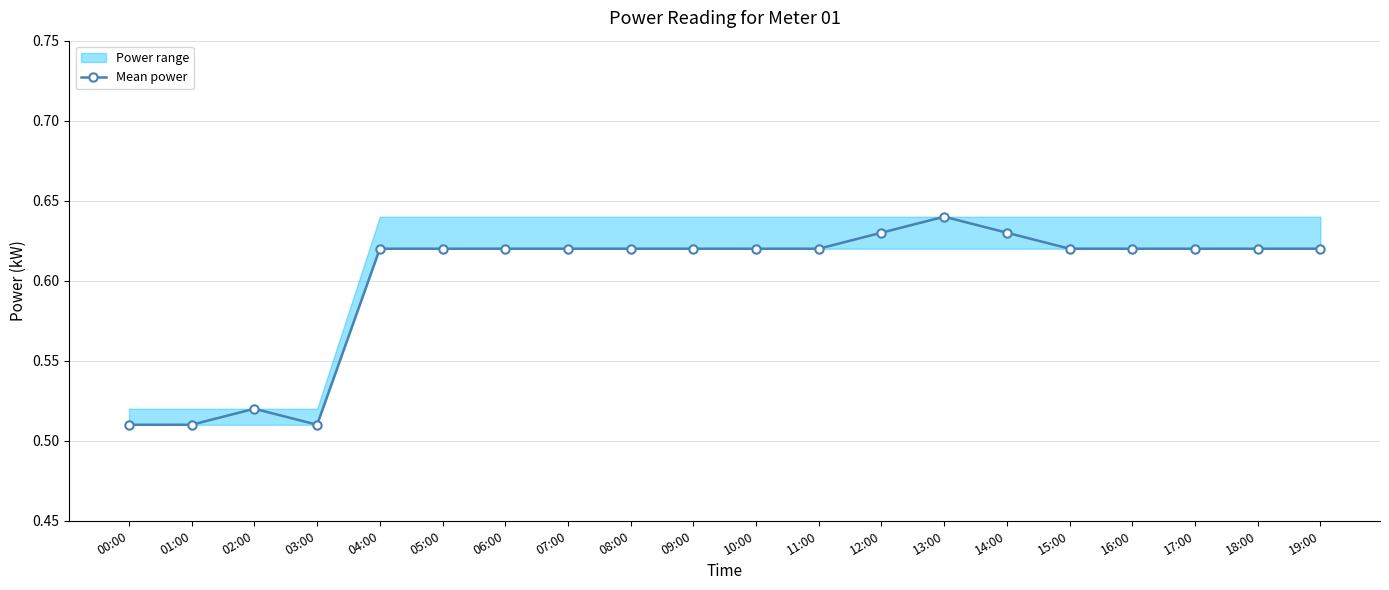

List the labels in order of value, smallest first.

00:00, 01:00, 03:00, 02:00, 04:00, 05:00, 06:00, 07:00, 08:00, 09:00, 10:00, 11:00, 15:00, 16:00, 17:00, 18:00, 19:00, 12:00, 14:00, 13:00